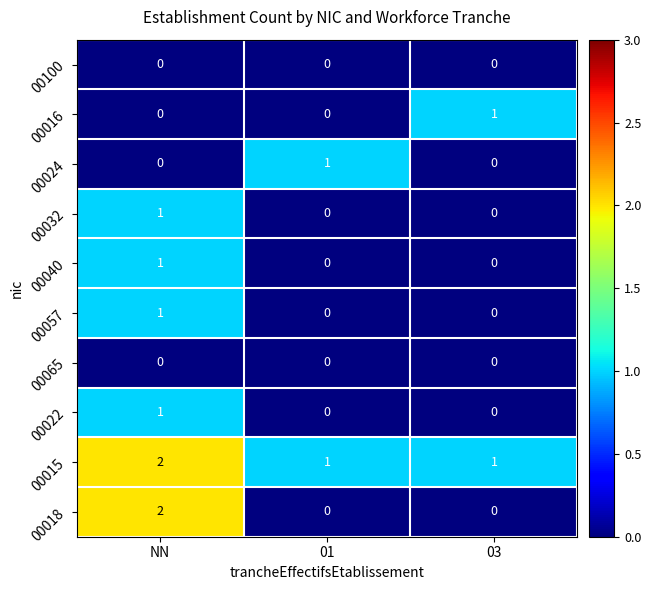

The 00065 series shows 0 at 01. True or false?

True